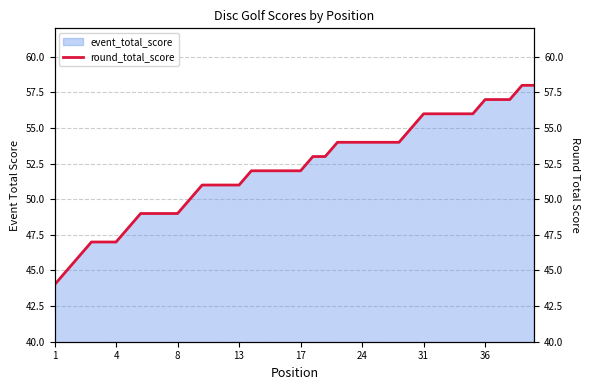

What is the difference between the second highest and minimum values?

14